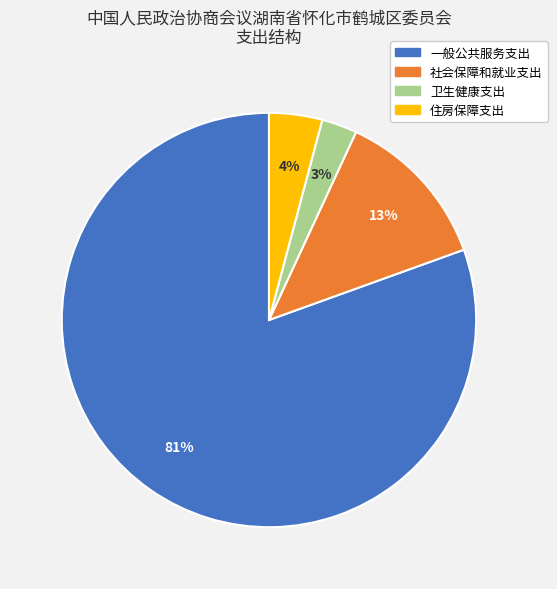

Is it true that 一般公共服务支出 is 81% of the pie?

True